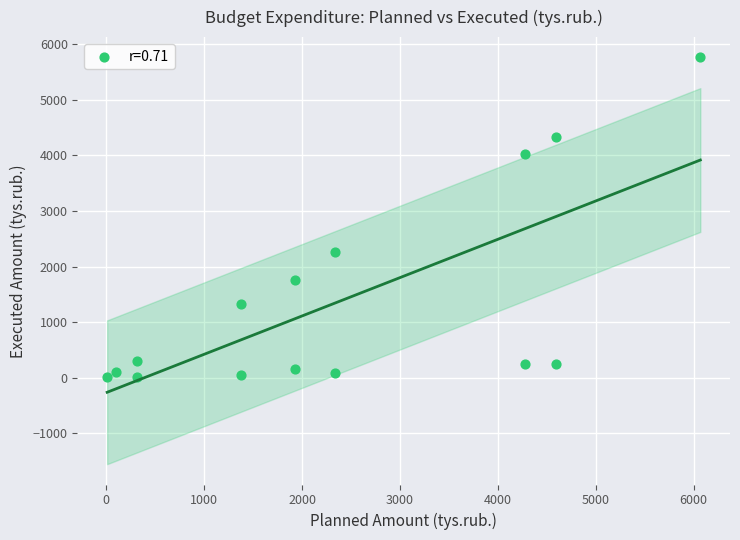

What is the range of Y values (max minus min)?

5752.8